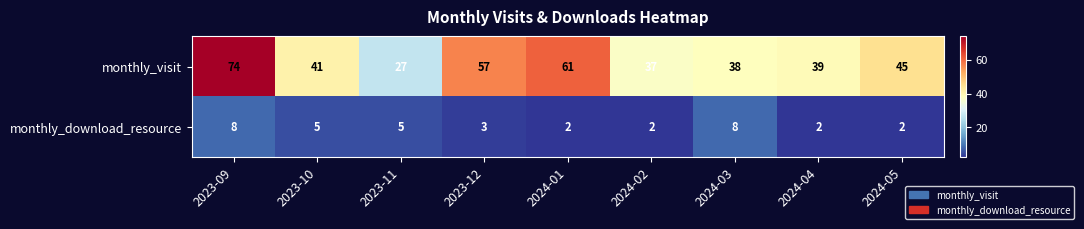

Read the monthly_visit value at 2024-01, to the nearest 5.

60